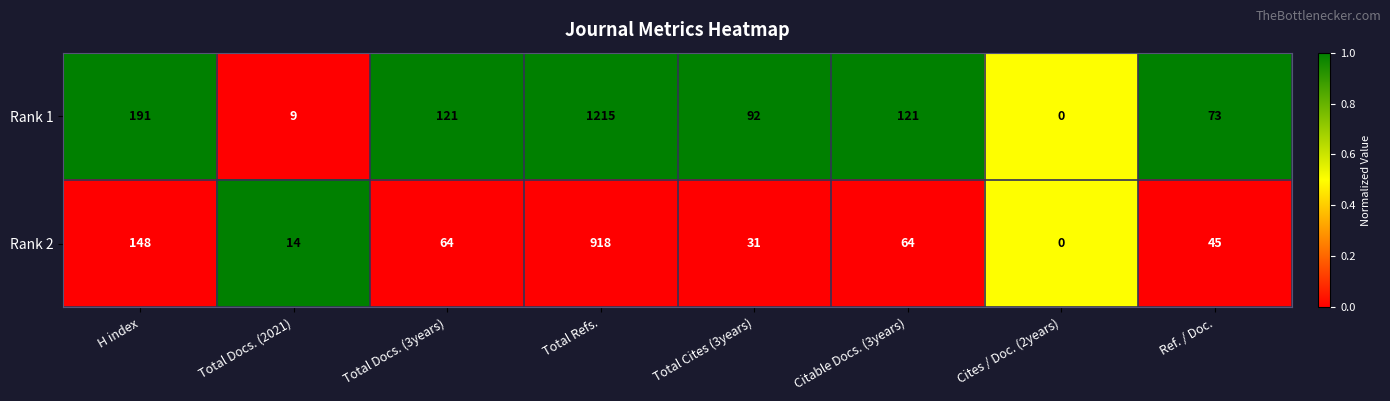

What is the total value across all series at Ref. / Doc.?

118